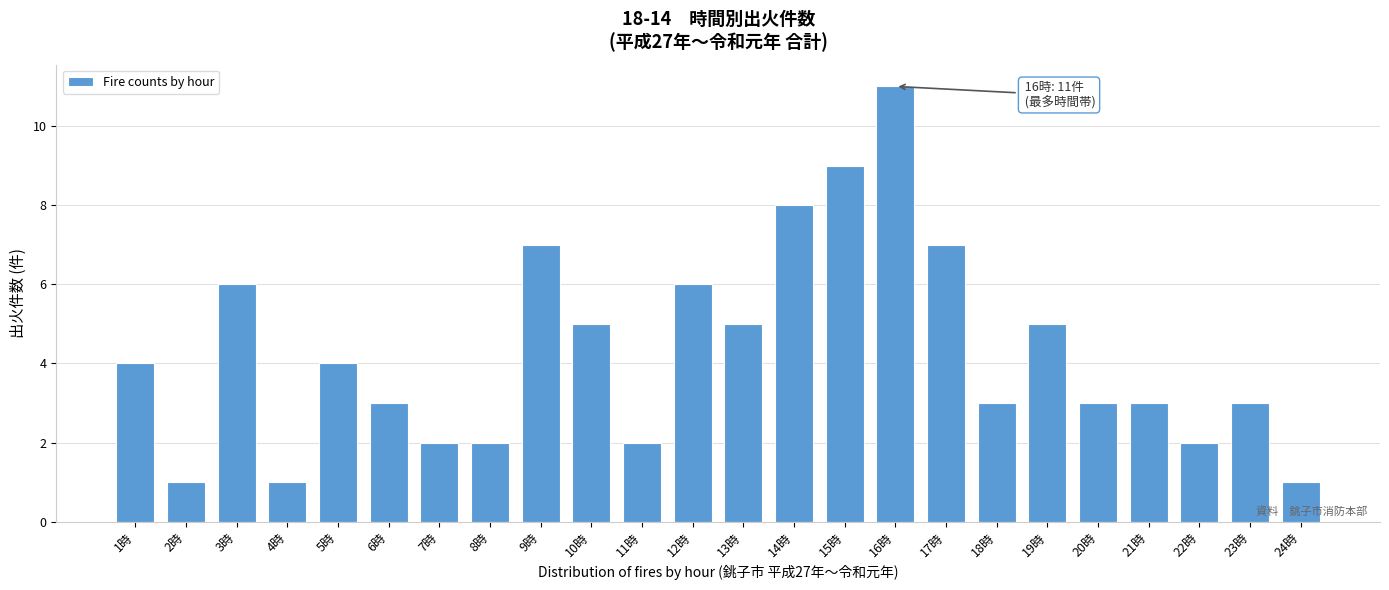

Reading left to right, transcribe all the data shown in this chart.

4	1	6	1	4	3	2	2	7	5	2	6	5	8	9	11	7	3	5	3	3	2	3	1